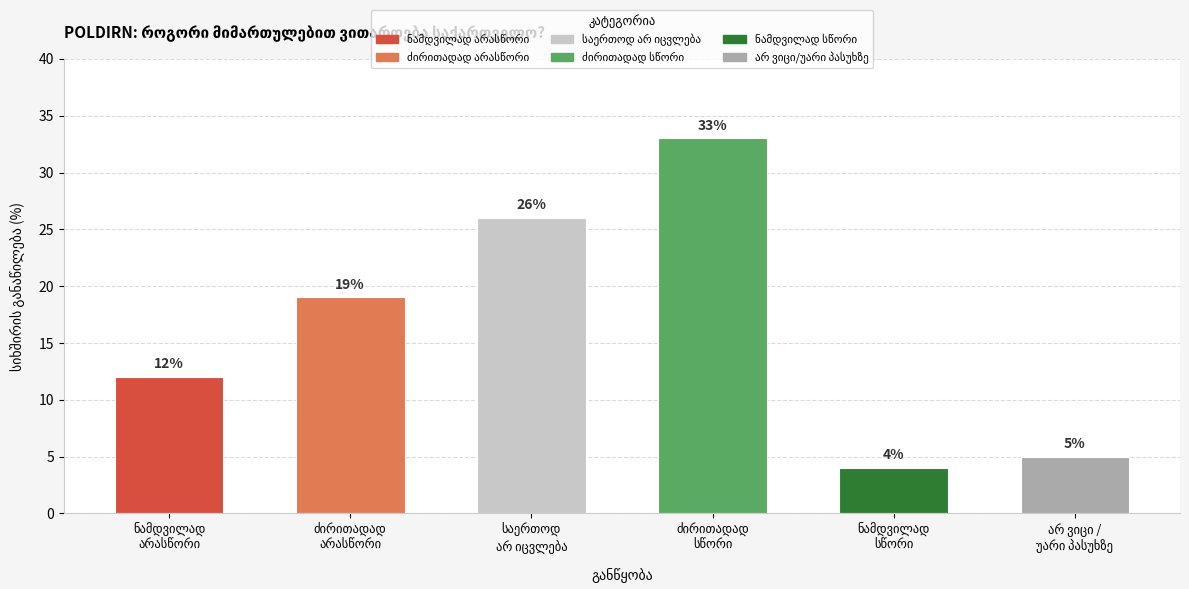

What is the sum of the values at საერთოდ
არ იცვლება and ძირითადად
სწორი?

59